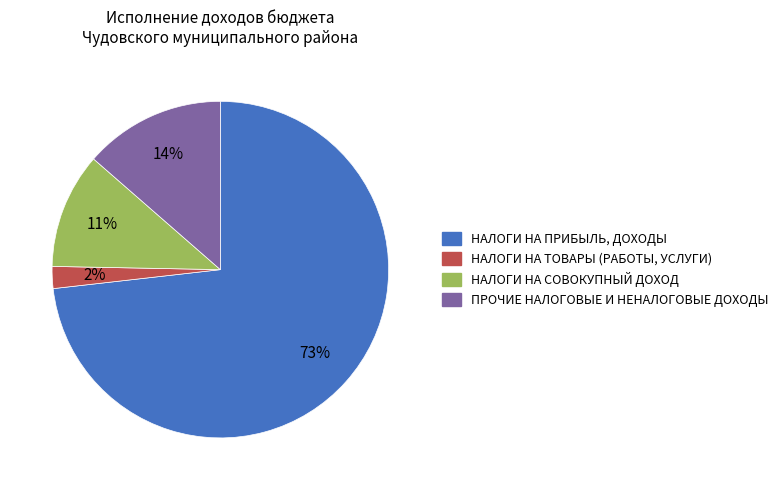

Which has a higher value, НАЛОГИ НА ТОВАРЫ (РАБОТЫ, УСЛУГИ) or НАЛОГИ НА СОВОКУПНЫЙ ДОХОД?

НАЛОГИ НА СОВОКУПНЫЙ ДОХОД